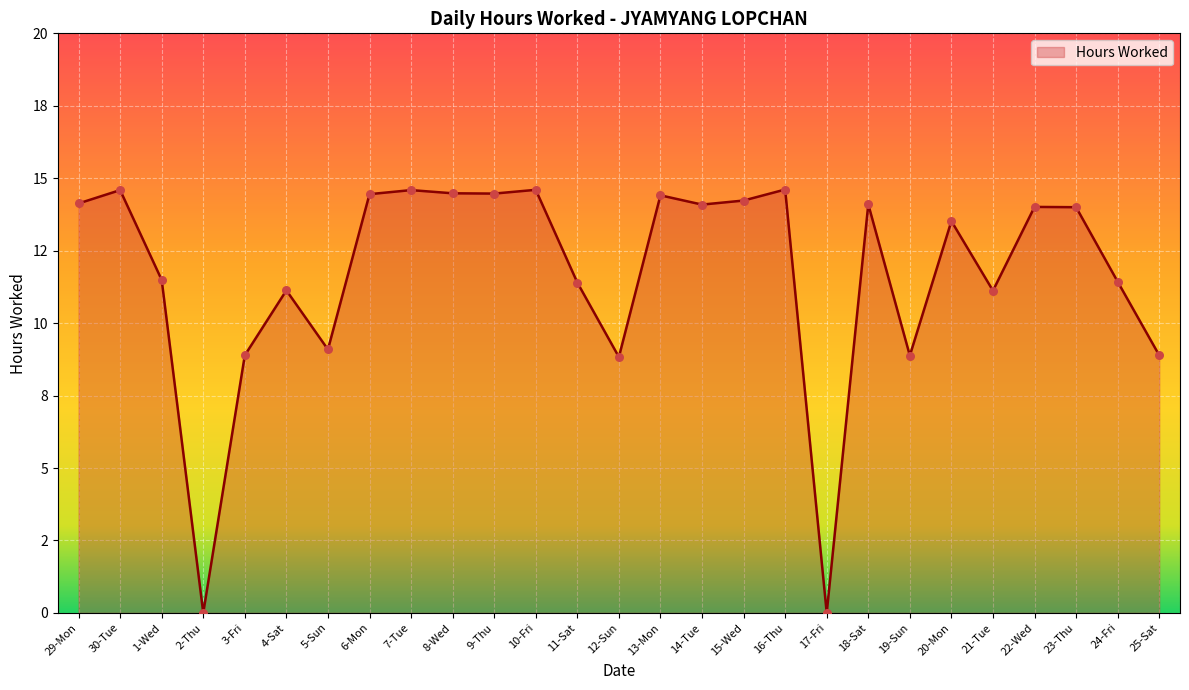

What is the change in value from 1-Wed to 15-Wed?

+2.7